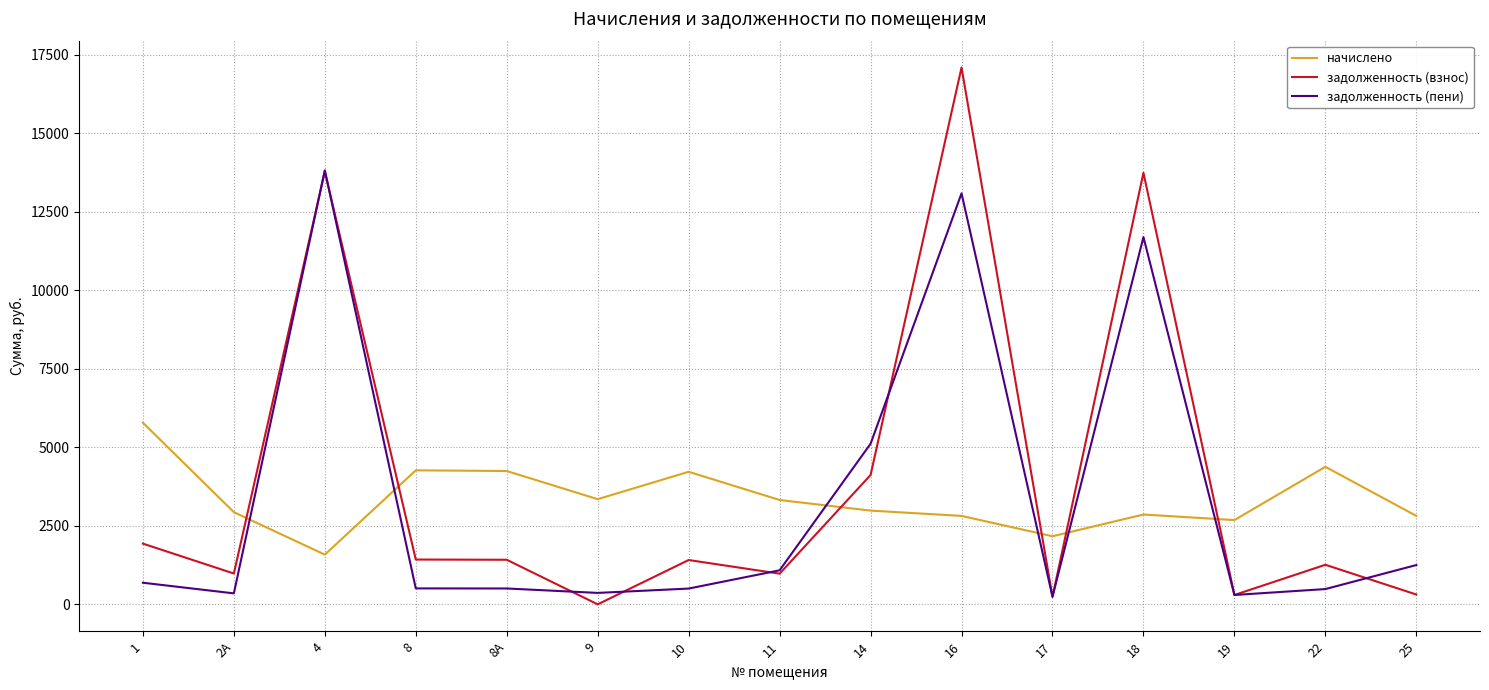

Is it true that начислено equals 5559.6 at 10?

False